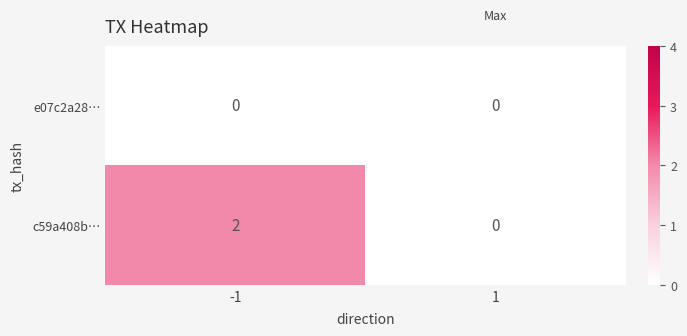

Which series has the widest spread of values?

c59a408b…